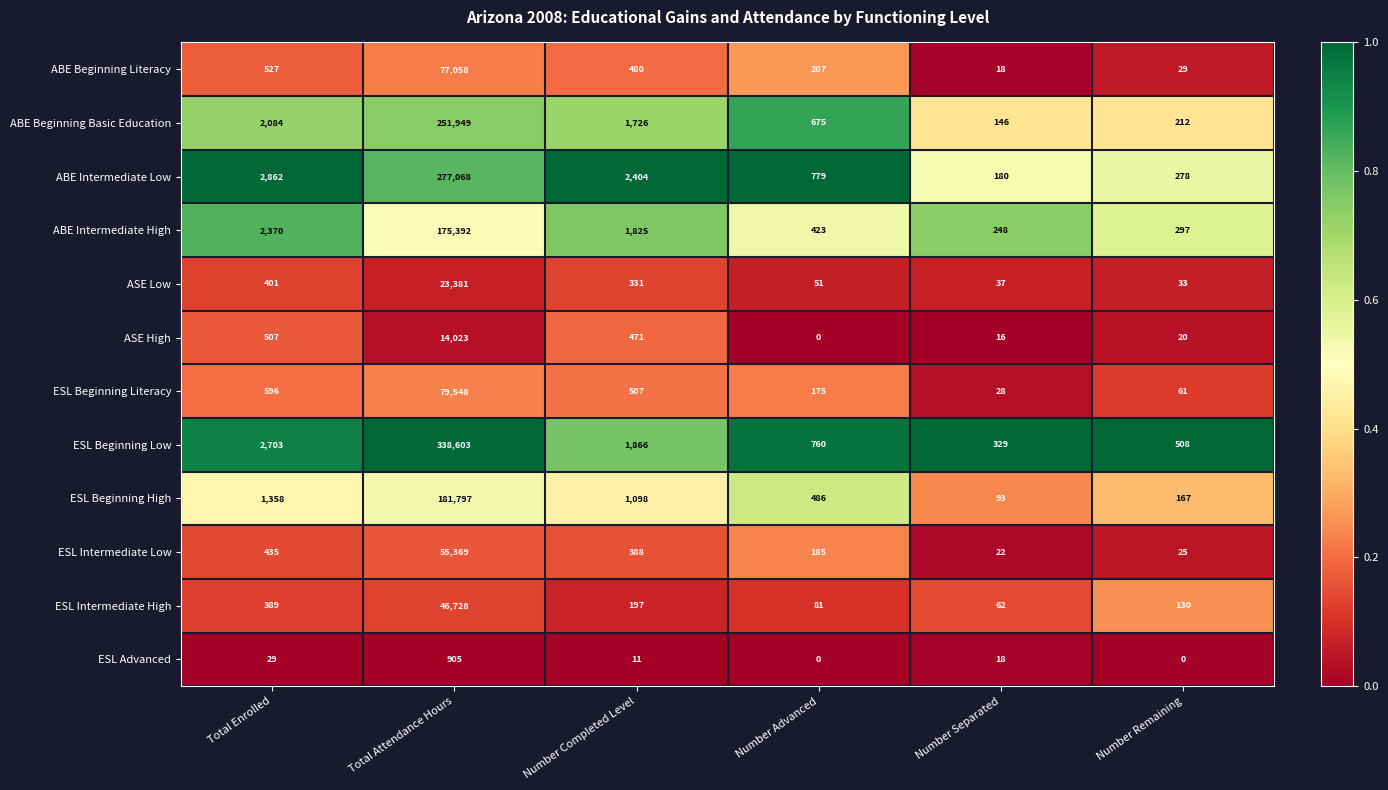

At which category is the sum across all series the highest?

Total Attendance Hours